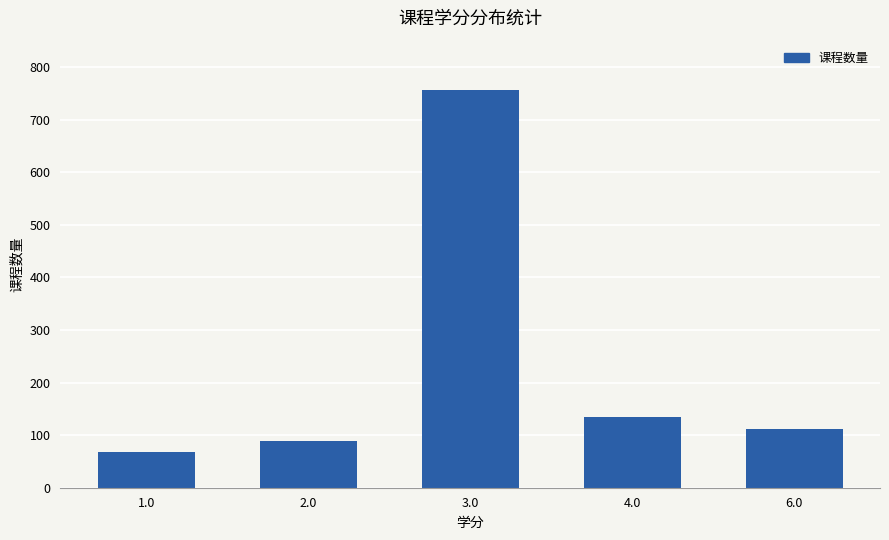

What value does the data have at 2.0, to the nearest 50?

100